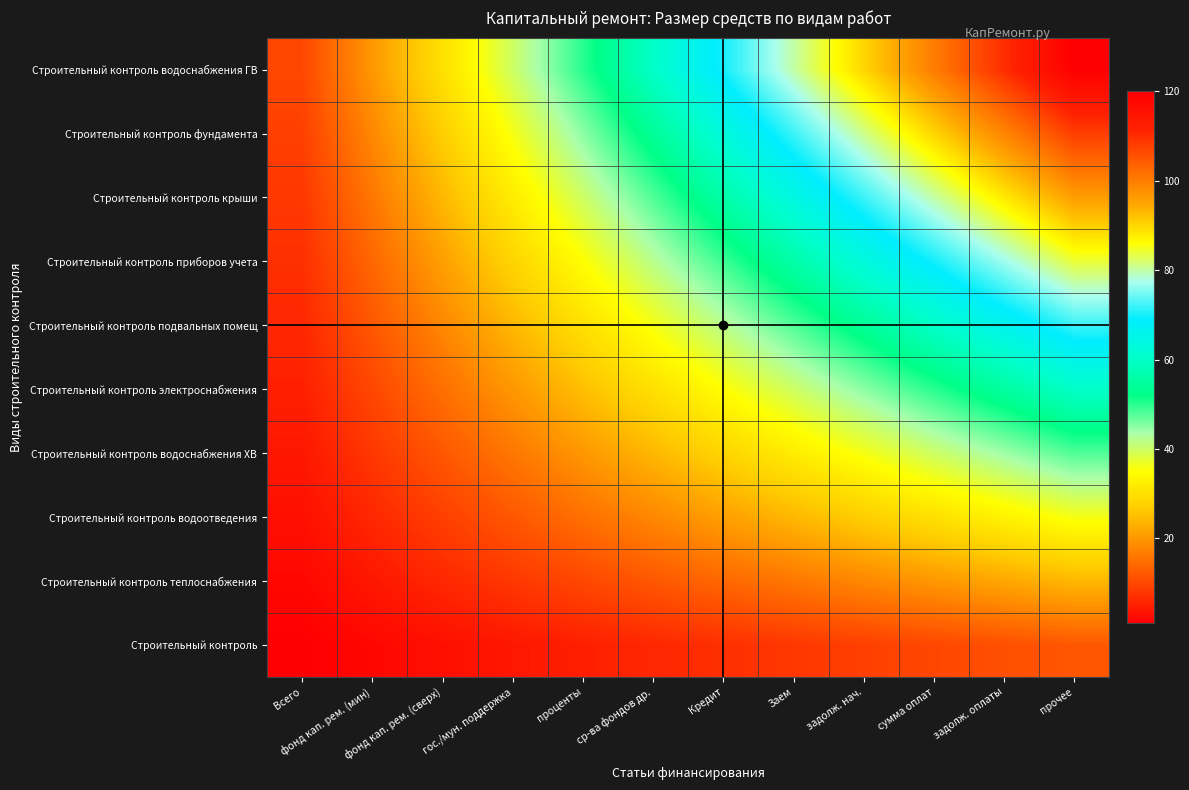

Which has a higher value, фонд кап. рем. (сверх) or проценты?

проценты